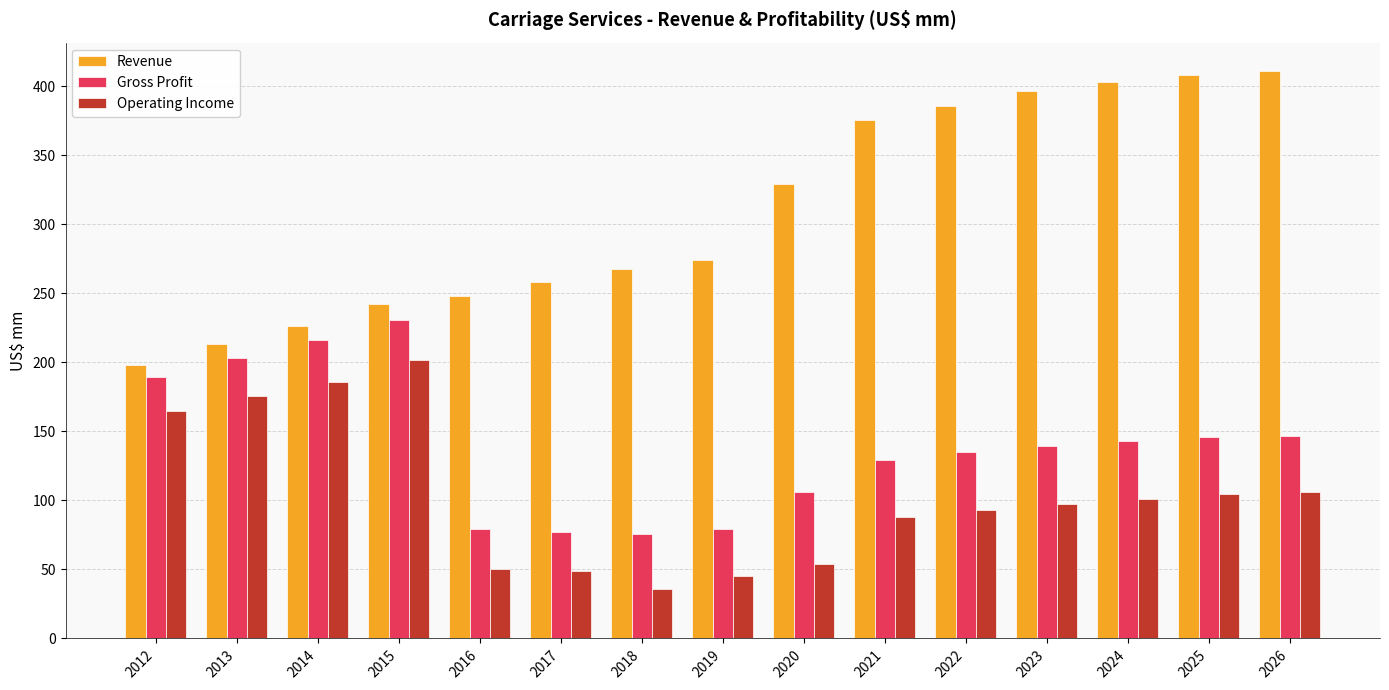

Rank the series at 2021 from lowest to highest value.

Operating Income, Gross Profit, Revenue